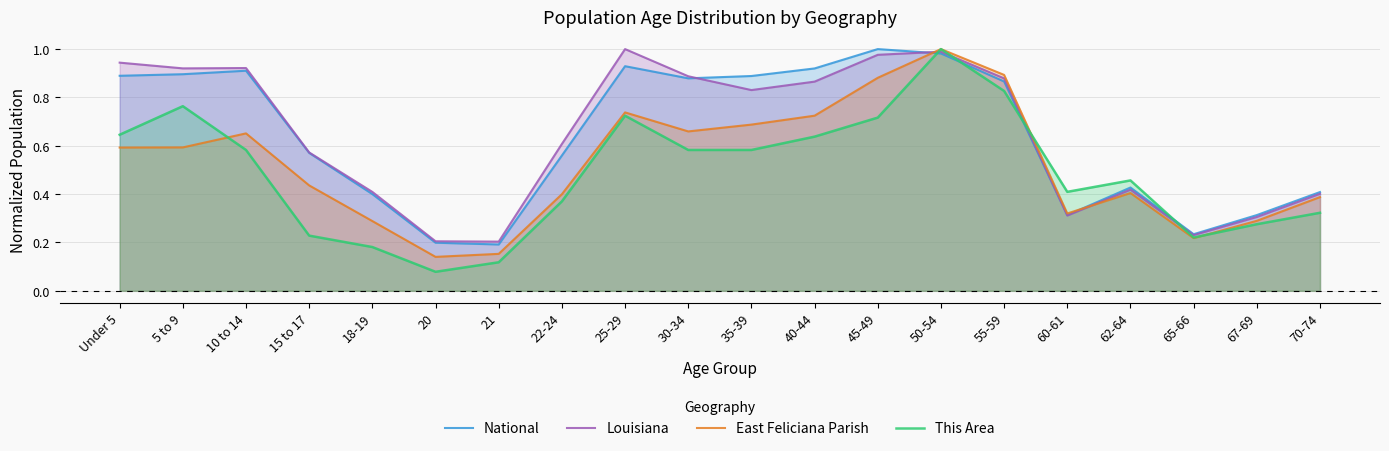

Which series has the largest total across all categories?

Louisiana